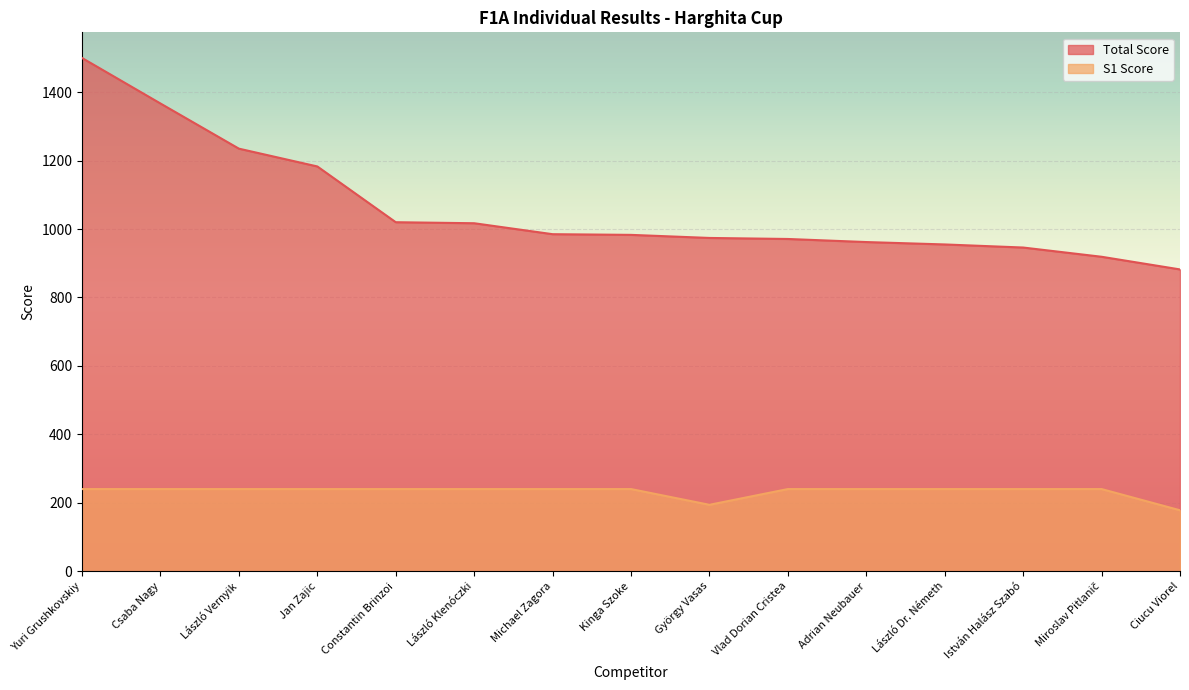

Which series has the largest total across all categories?

Total Score